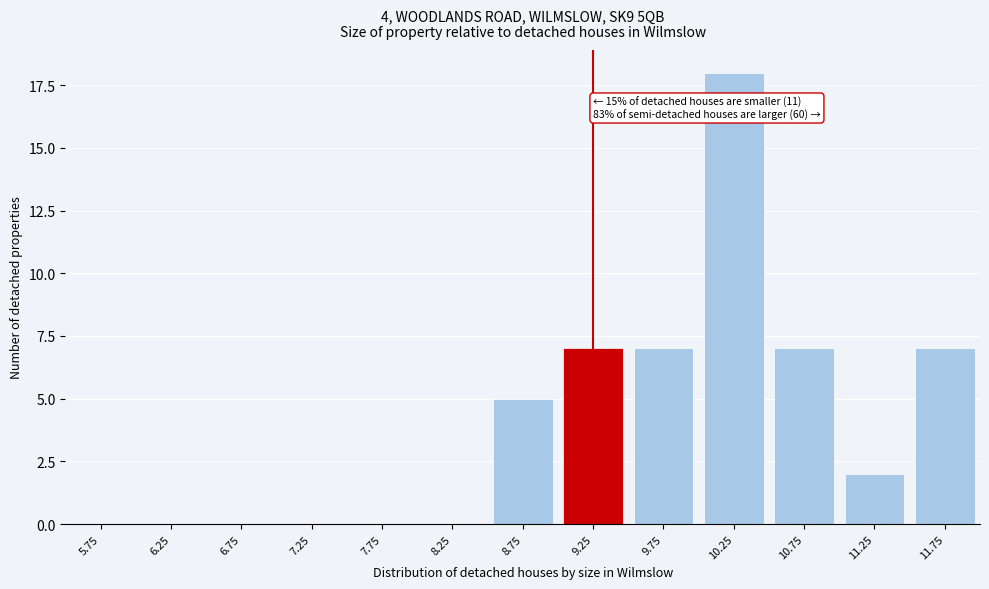

Reading left to right, transcribe all the data shown in this chart.

5.75=0	6.25=0	6.75=0	7.25=0	7.75=0	8.25=0	8.75=5	9.25=7	9.75=7	10.25=18	10.75=7	11.25=2	11.75=7